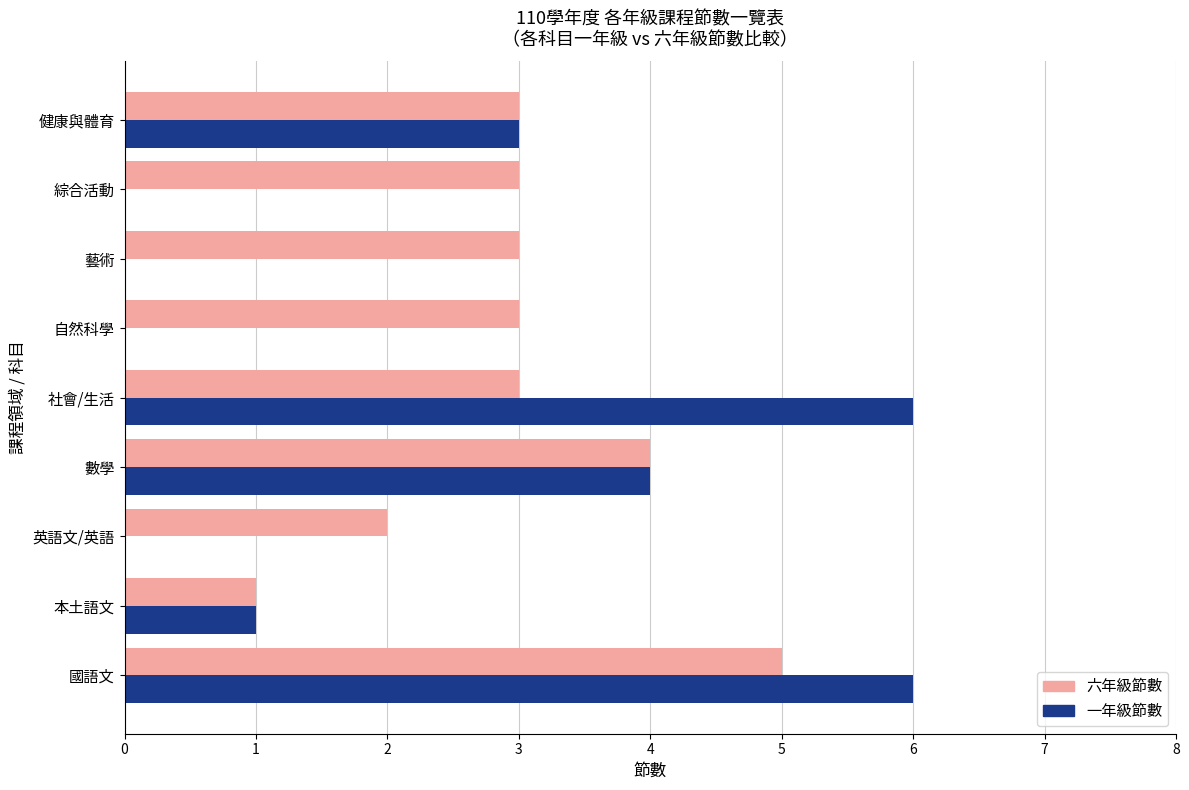

What is the maximum value shown in the chart?

6